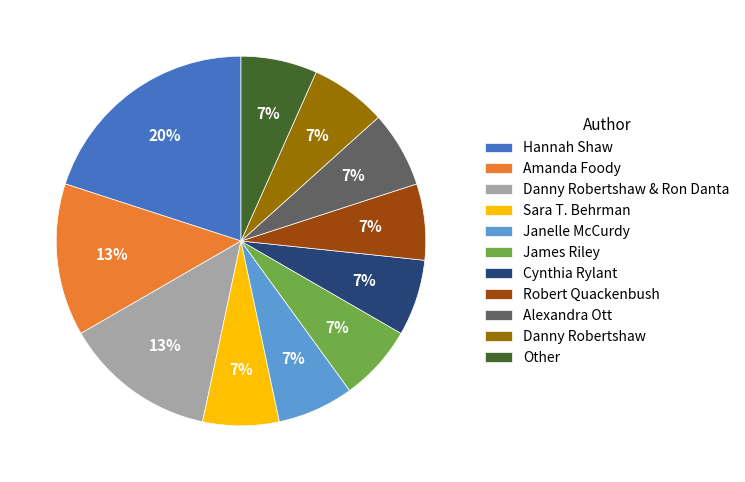

Which category has the biggest portion of the pie?

Hannah Shaw